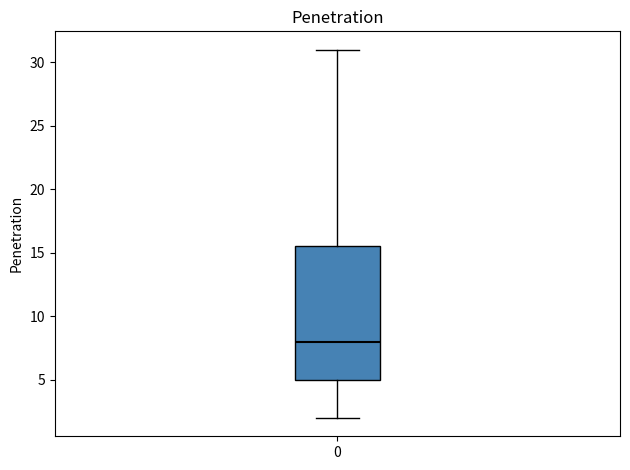

Read this box plot against the y-axis: the position of the median line, the range covered by the box, and the ends of both whiskers. The values are not printed on the chart, so give them approximately, as read against the axis.

median 8.0, box 5.0 to 15.5, whiskers 2.0 to 31.0